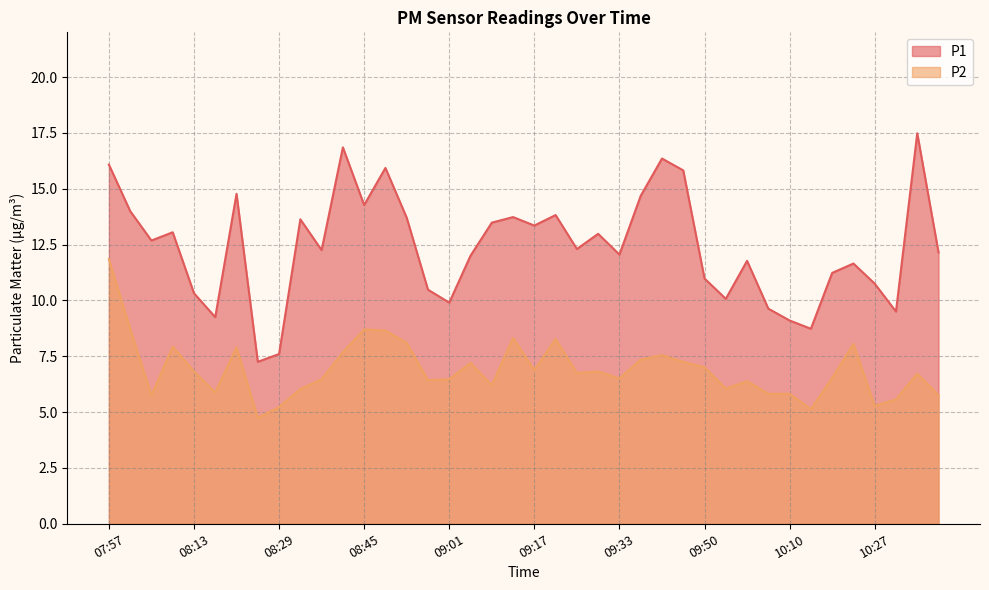

What is the average value of the P2 series?

6.9